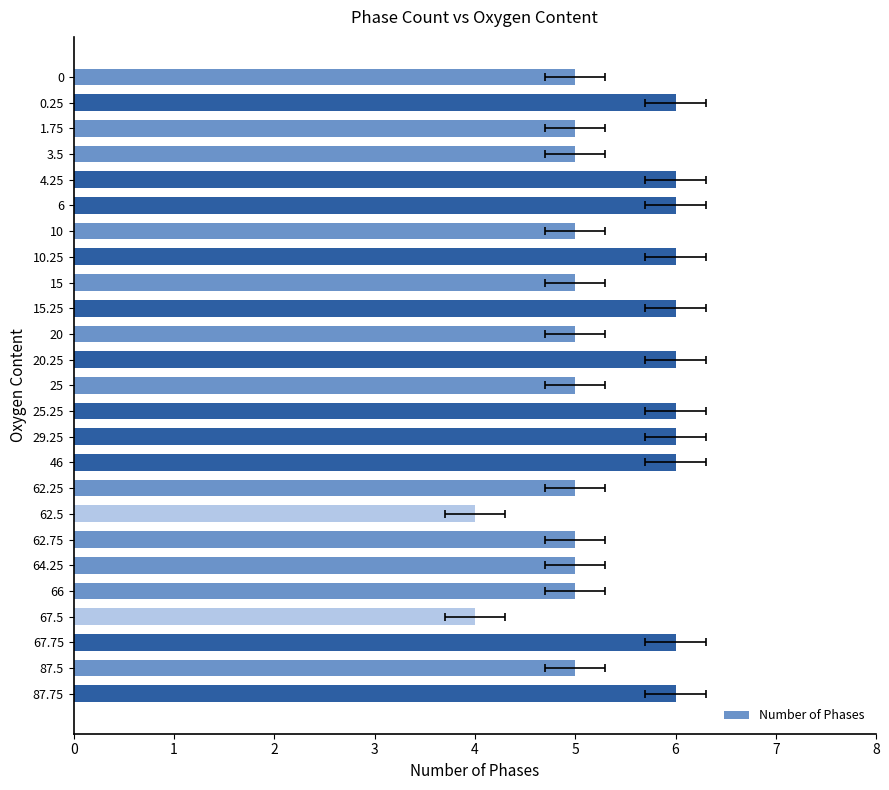

Rank the categories by value from highest to lowest.

0.25, 4.25, 6, 10.25, 15.25, 20.25, 25.25, 29.25, 46, 67.75, 87.75, 0, 1.75, 3.5, 10, 15, 20, 25, 62.25, 62.75, 64.25, 66, 87.5, 62.5, 67.5